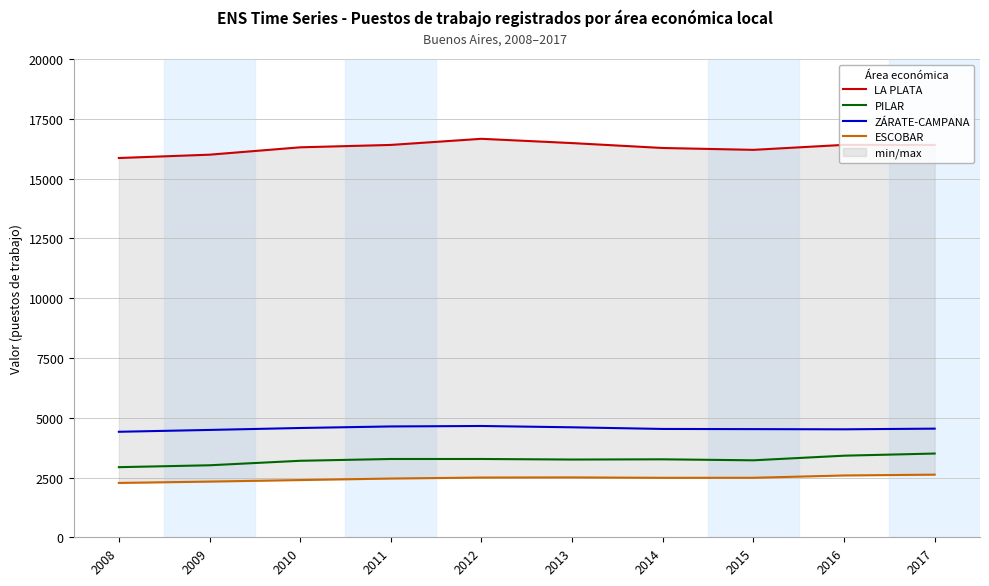

What is the value of the ESCOBAR point at the 7th from the left?

2487